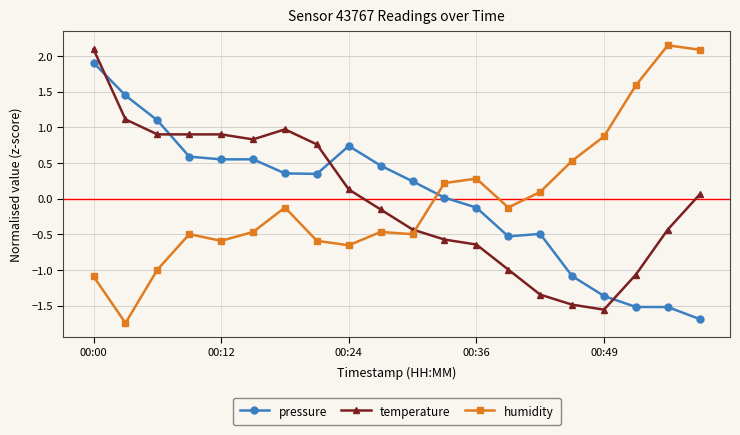

How many times do temperature and humidity cross each other?

1